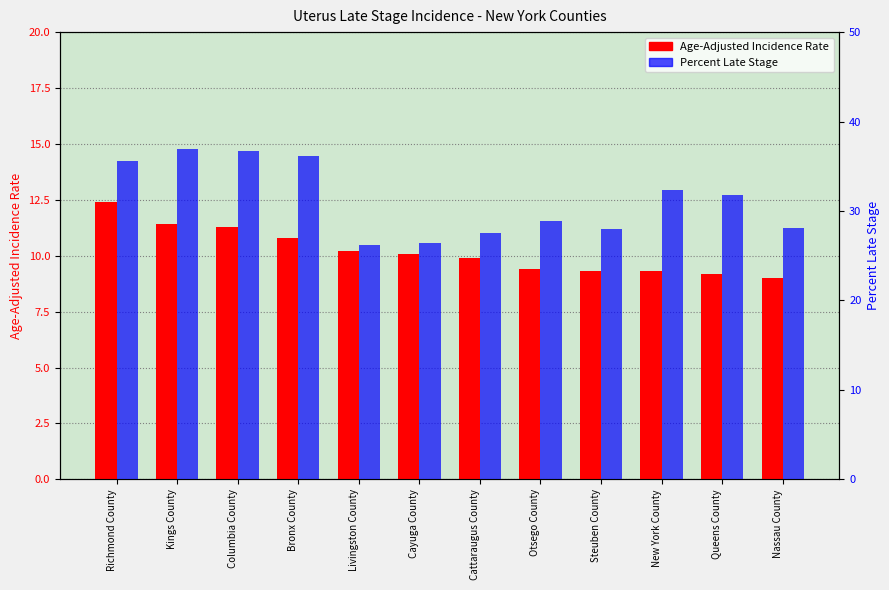

Count the number of data series in this chart.

2